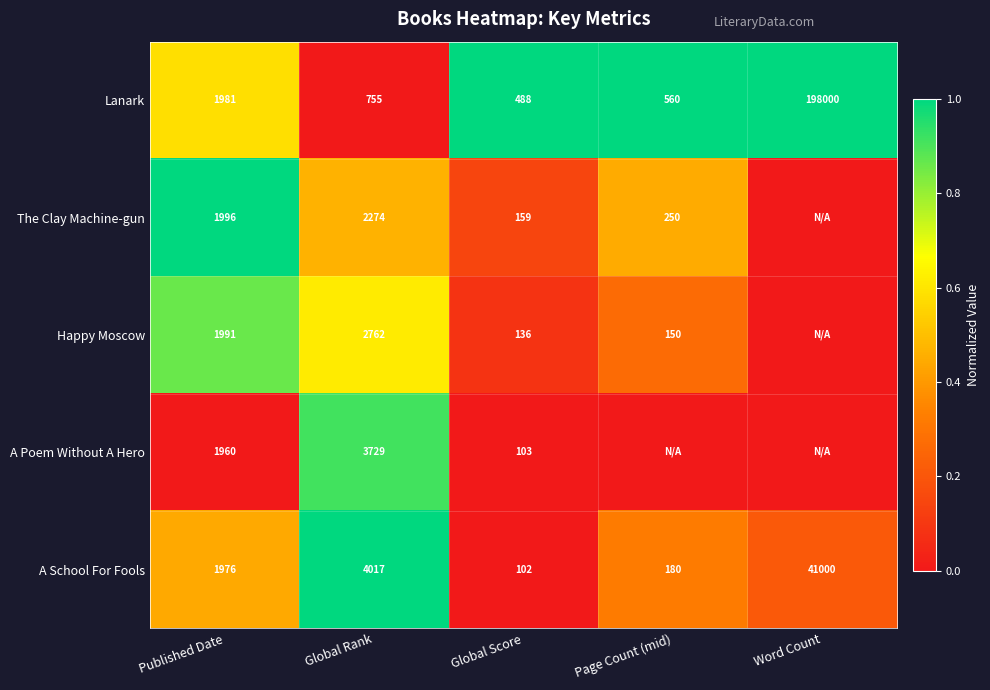

What is the sum of the Lanark values at Global Rank and Word Count?

198755